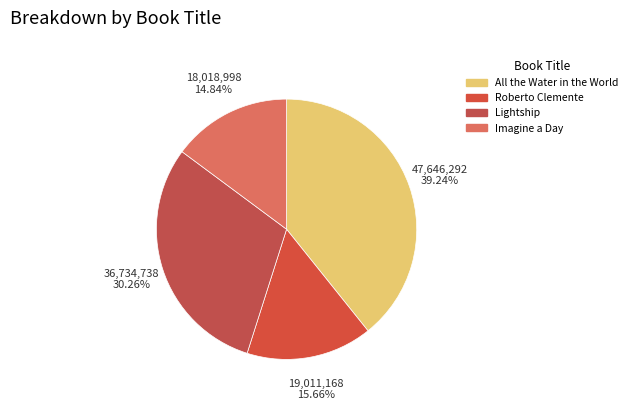

Which category has the biggest portion of the pie?

All the Water in the World